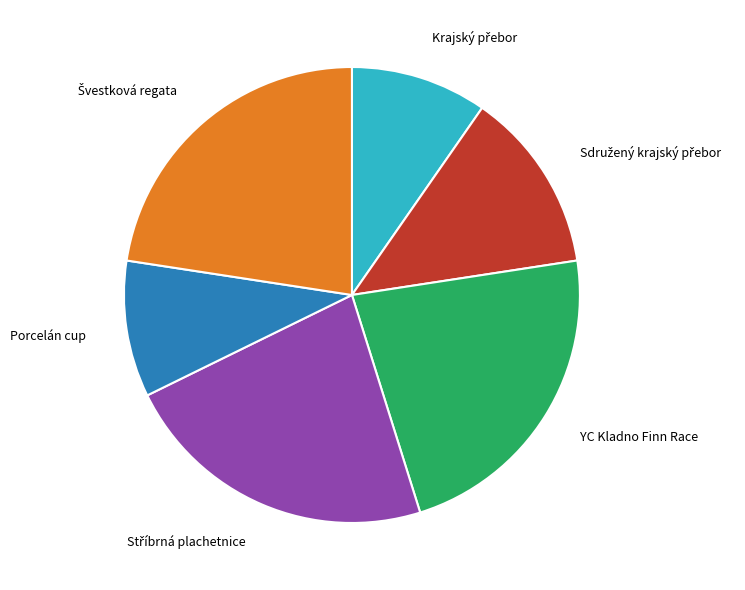

Is it true that YC Kladno Finn Race is 23% of the pie?

True